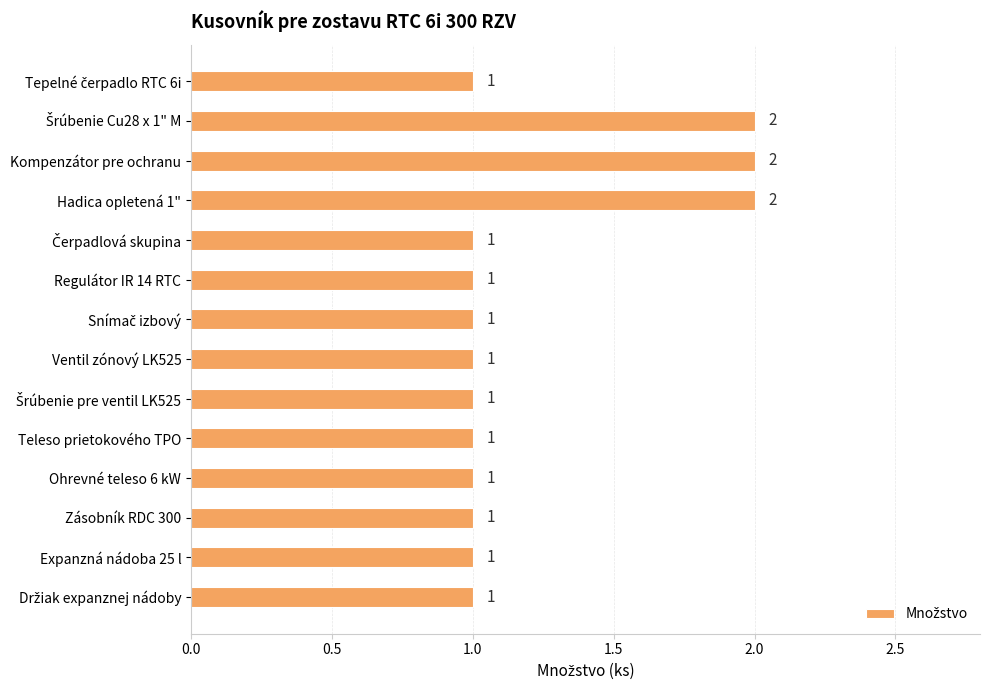

The chart shows a value of 1 at Teleso prietokového TPO. True or false?

True